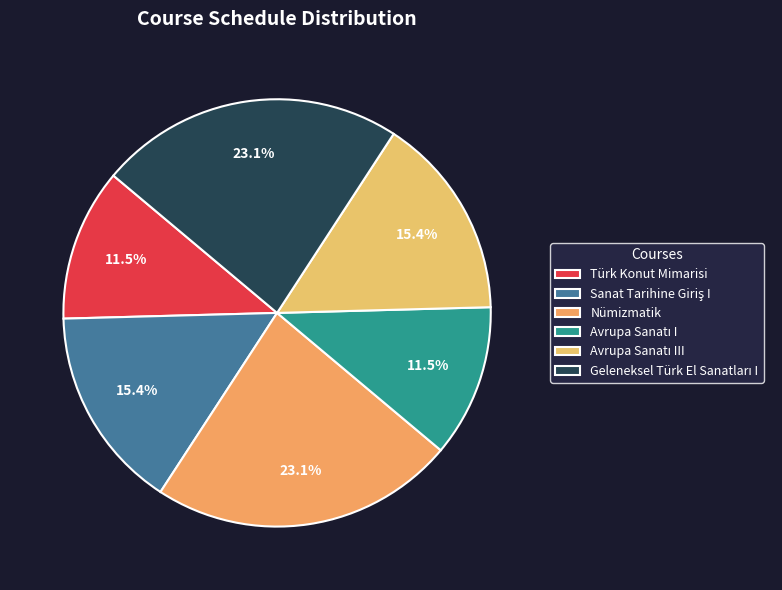

What is the smallest slice in the pie chart?

Türk Konut Mimarisi